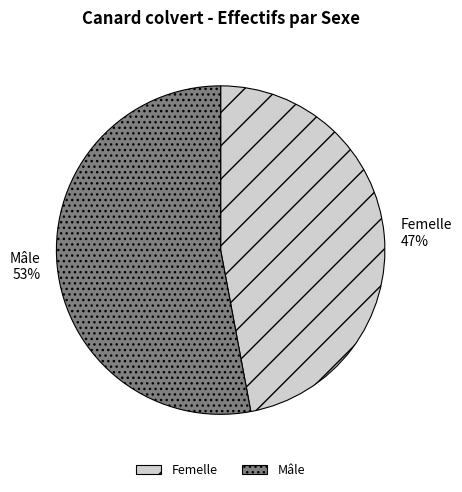

Approximately how many times larger is the value at Femelle compared to Mâle?

0.9